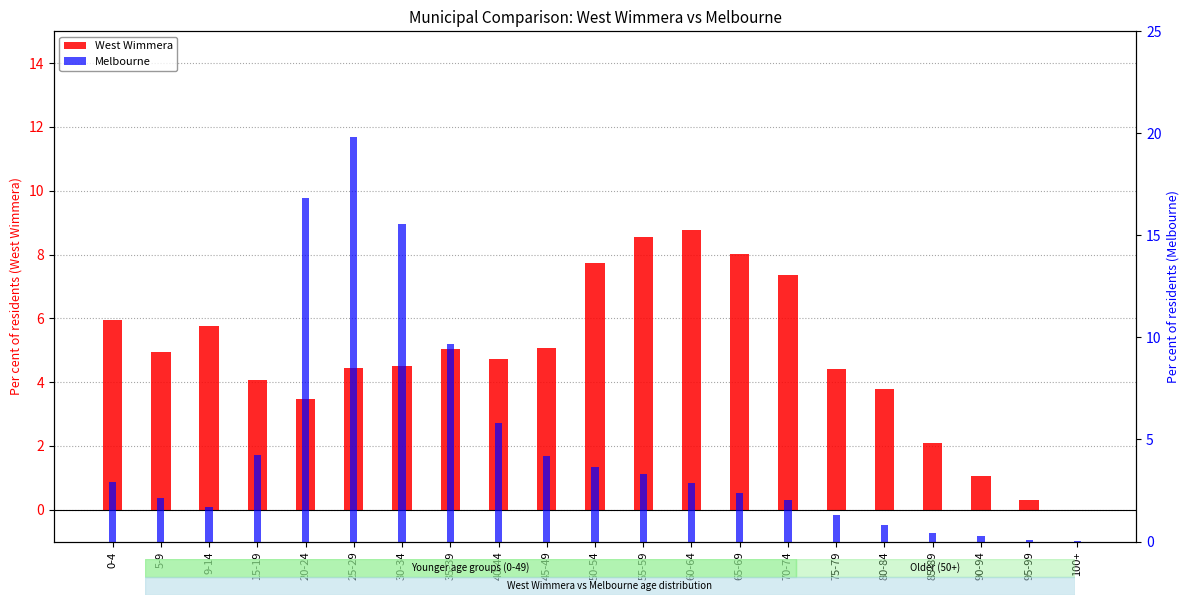

What position from the left is 0-4?

1